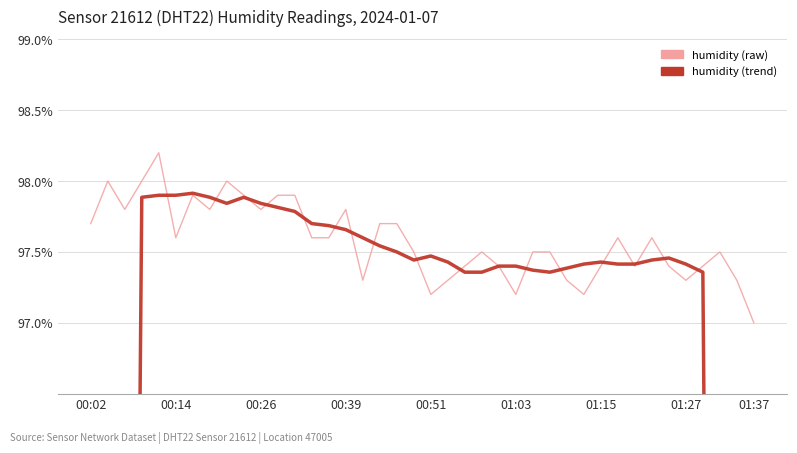

Is the value of humidity (trend) at 00:51 greater than the value of humidity at 35?

Yes